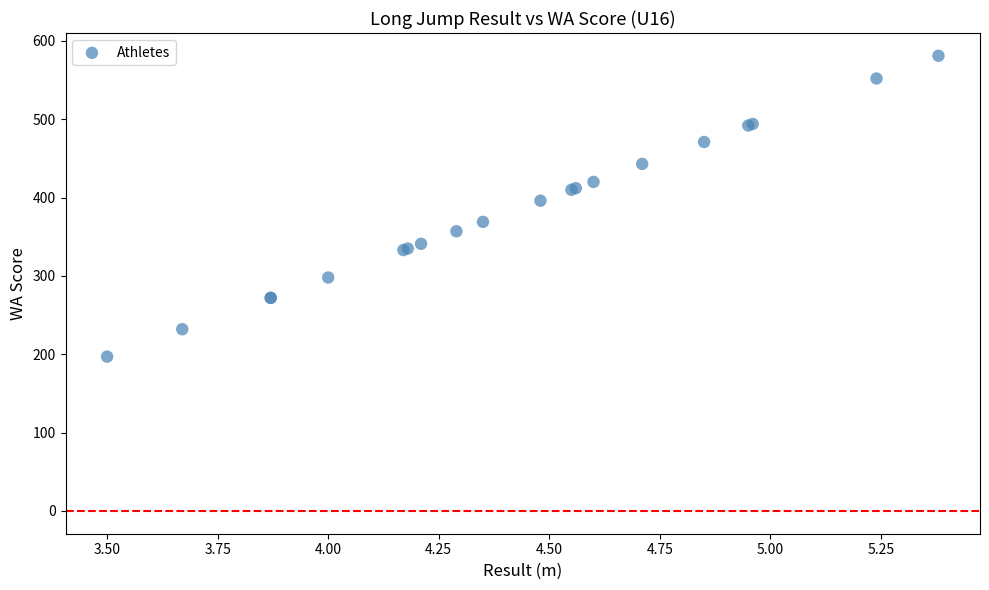

What Y value in the scatter plot is closest to 389?

396